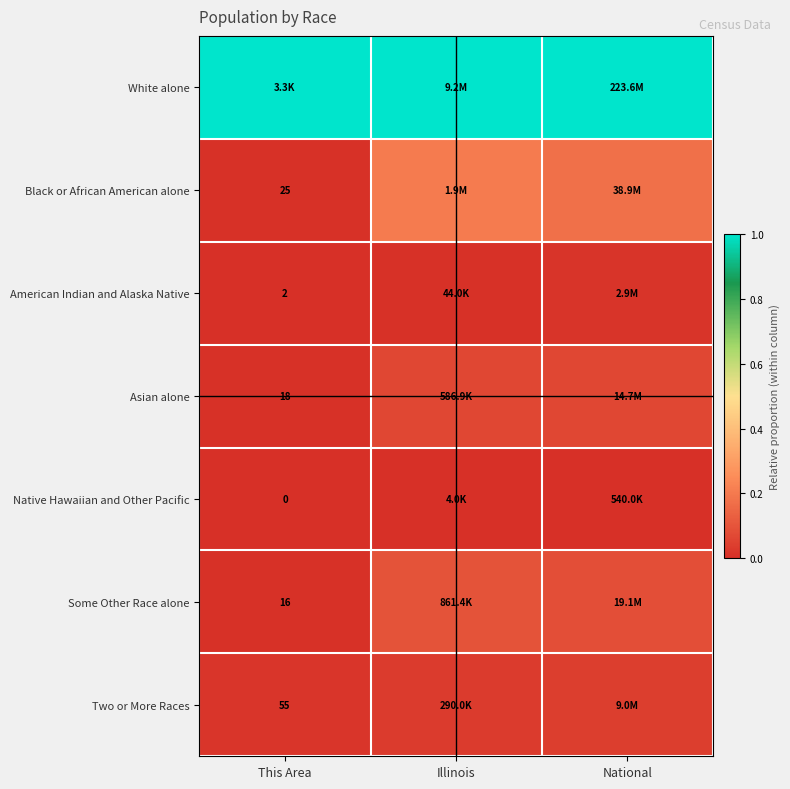

The White alone series shows 1.6 at This Area. True or false?

False